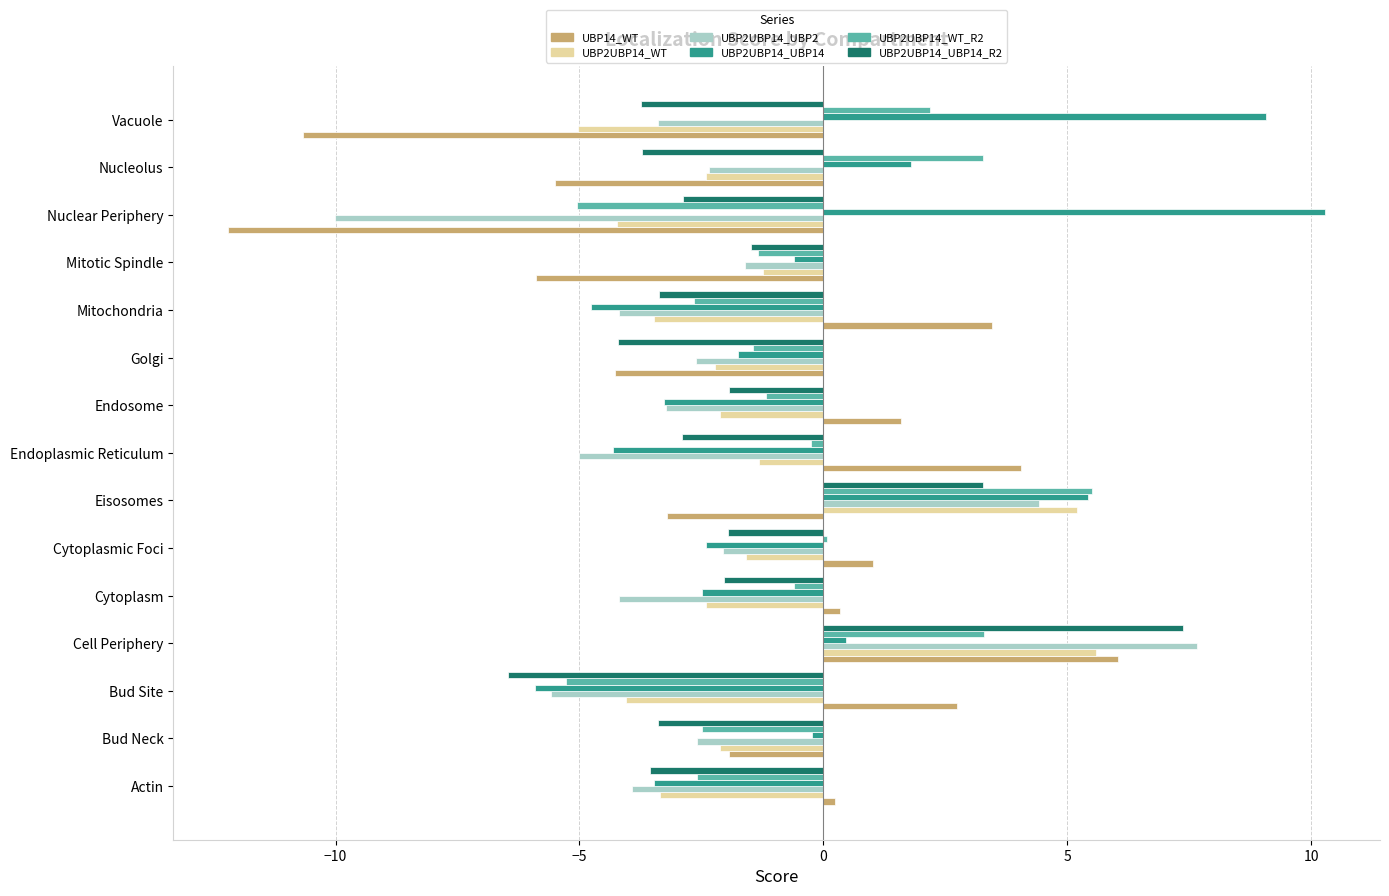

True or false: UBP2UBP14_WT has a value of -2.4 at Nucleolus.

True